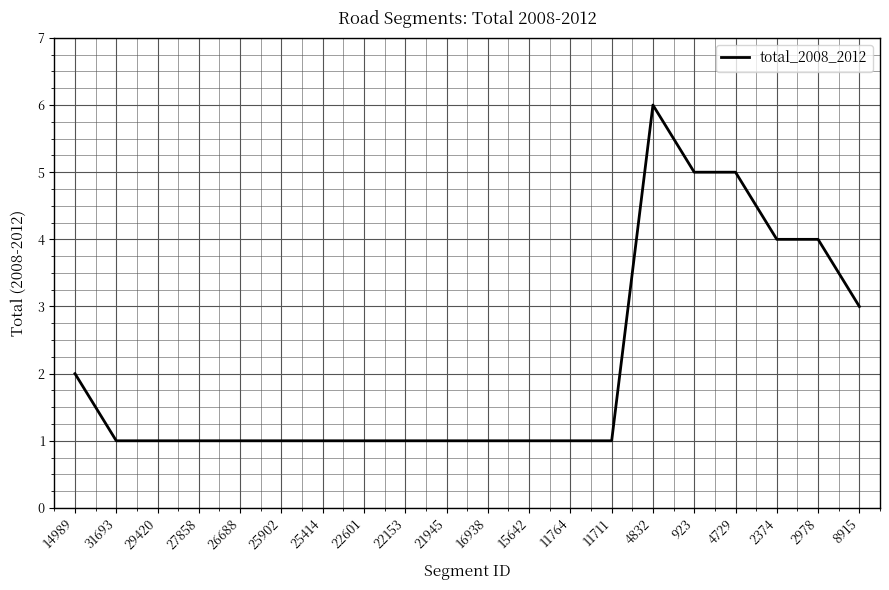

What is the maximum value shown in the chart?

6